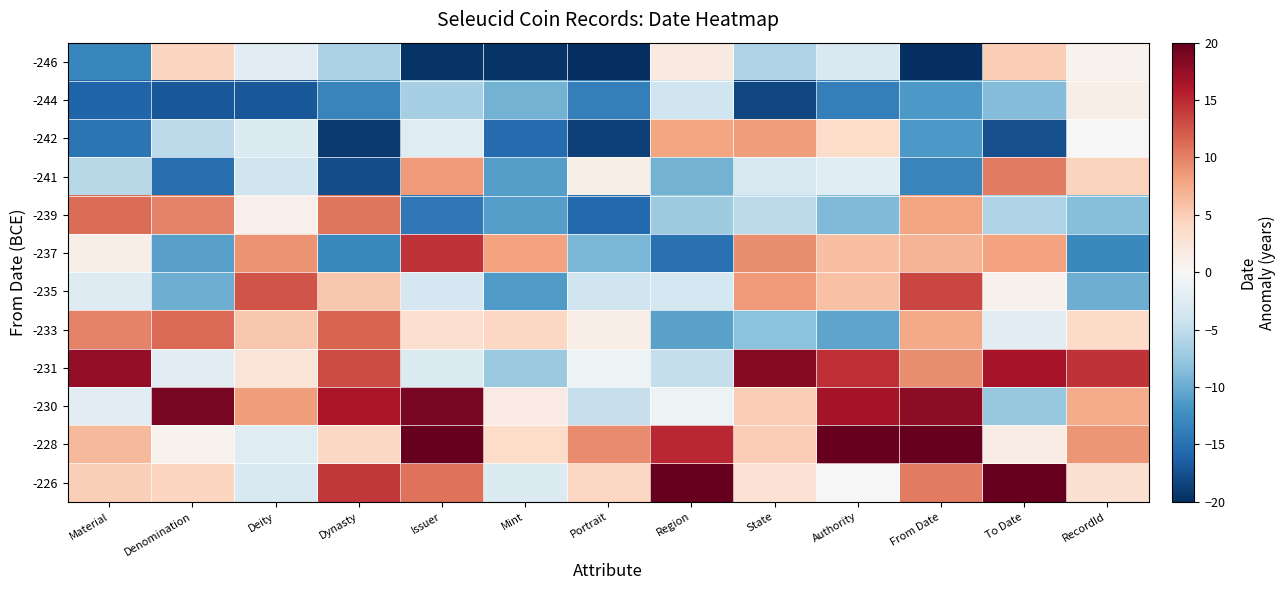

At which category is the sum across all series the highest?

From Date